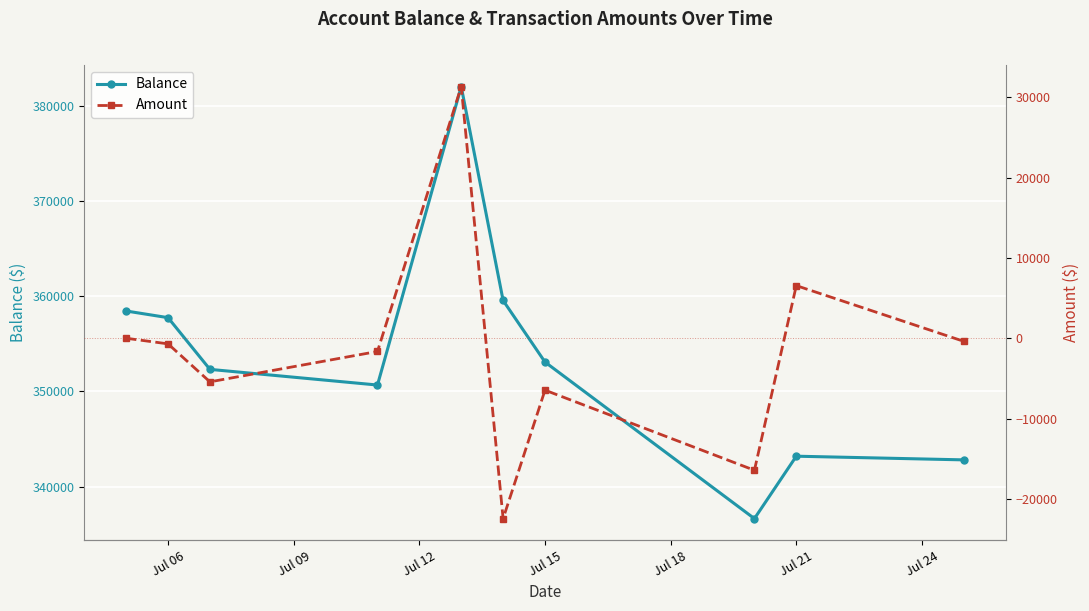

List the series in order of their overall mean, lowest first.

Amount, Balance